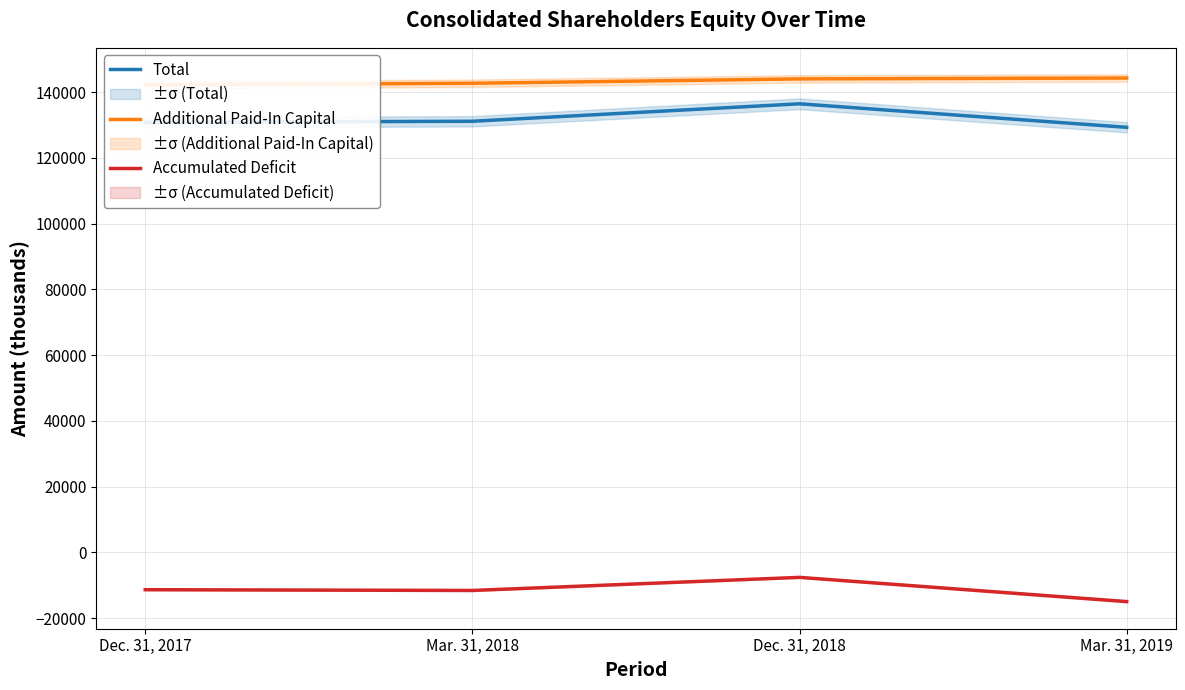

In Accumulated Deficit, how many points are higher than both neighbors (excluding endpoints)?

1